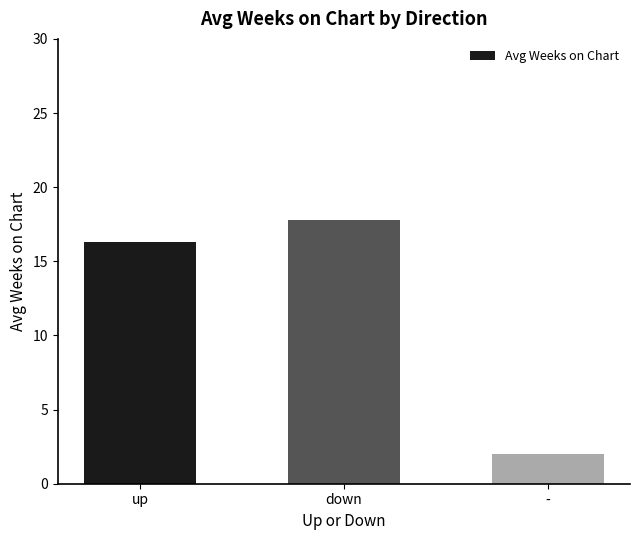

What value does the data have at down?

17.8